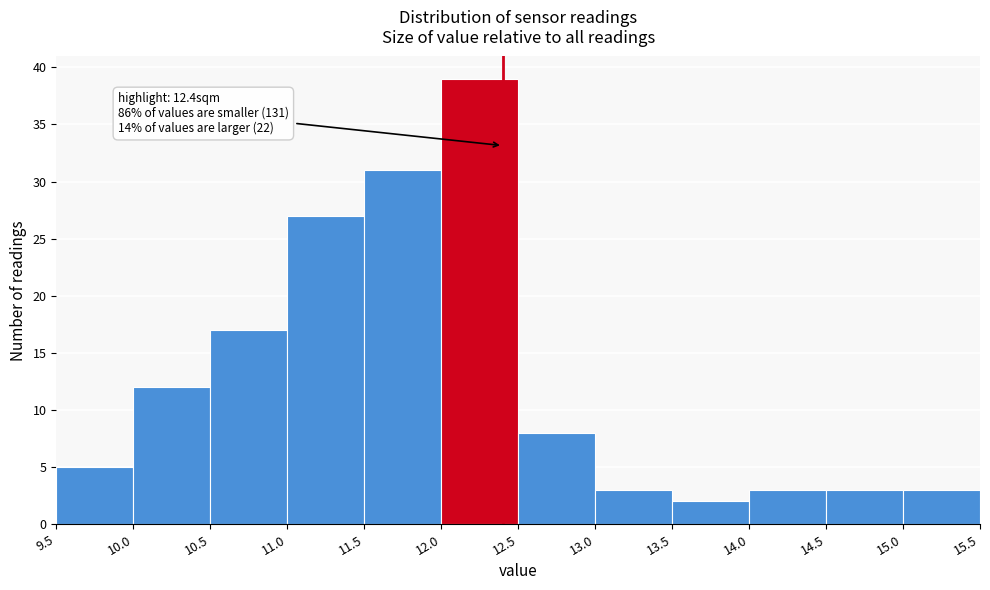

Over which range of the x-axis is the bar tallest?

12.0 to 12.5